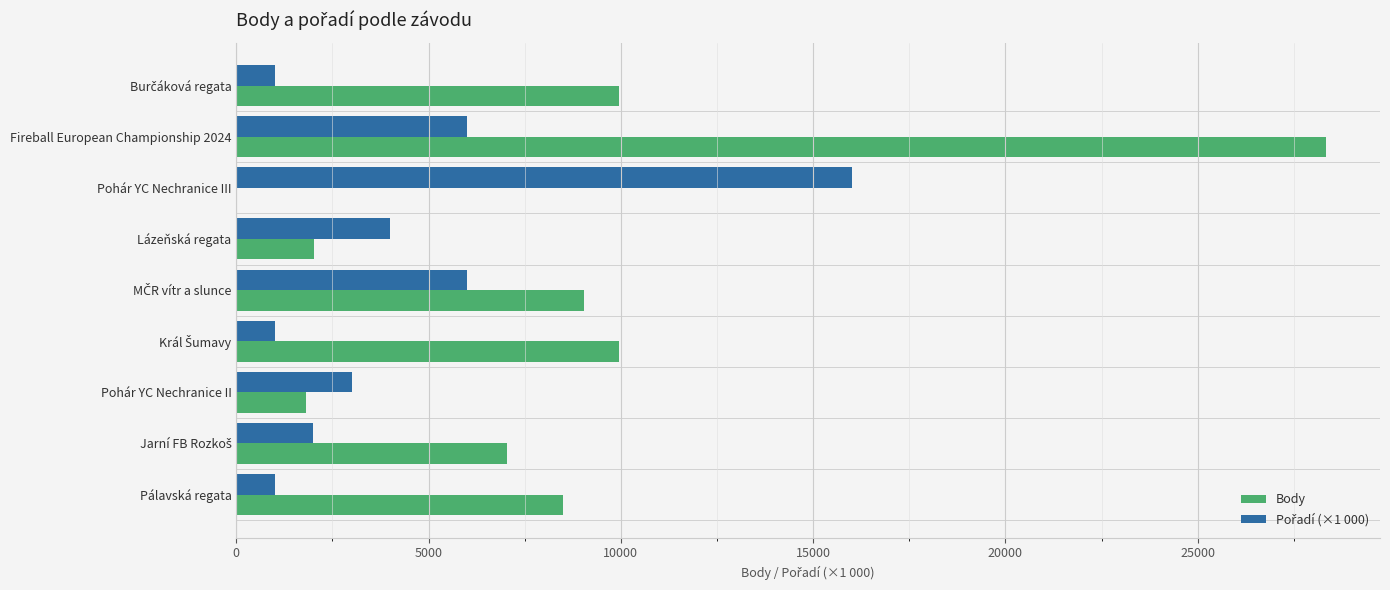

Is it true that Body equals -15007 at Pohár YC Nechranice III?

False